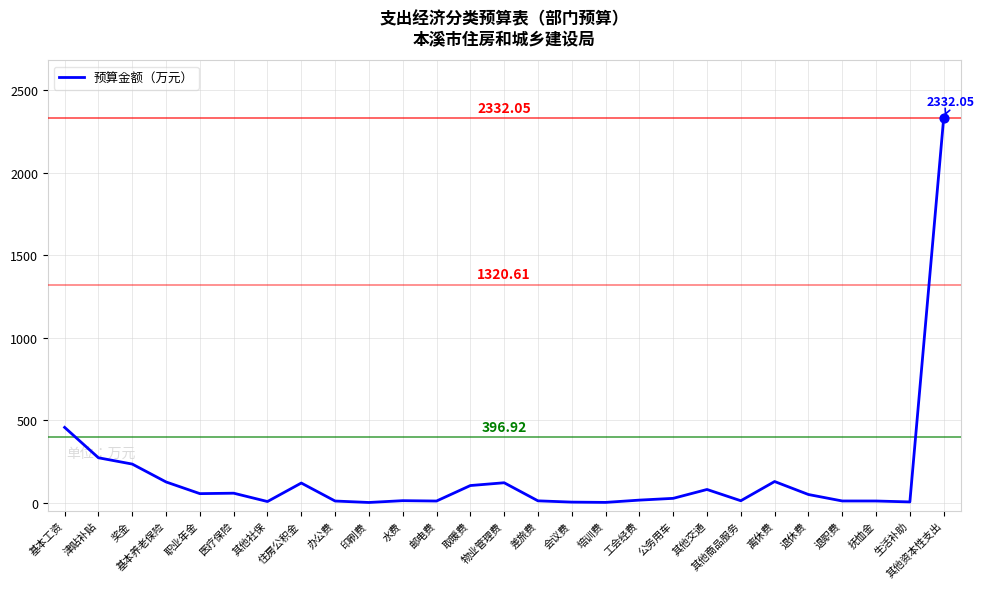

Approximately how many times larger is the value at 差旅费 compared to 取暖费?

0.1